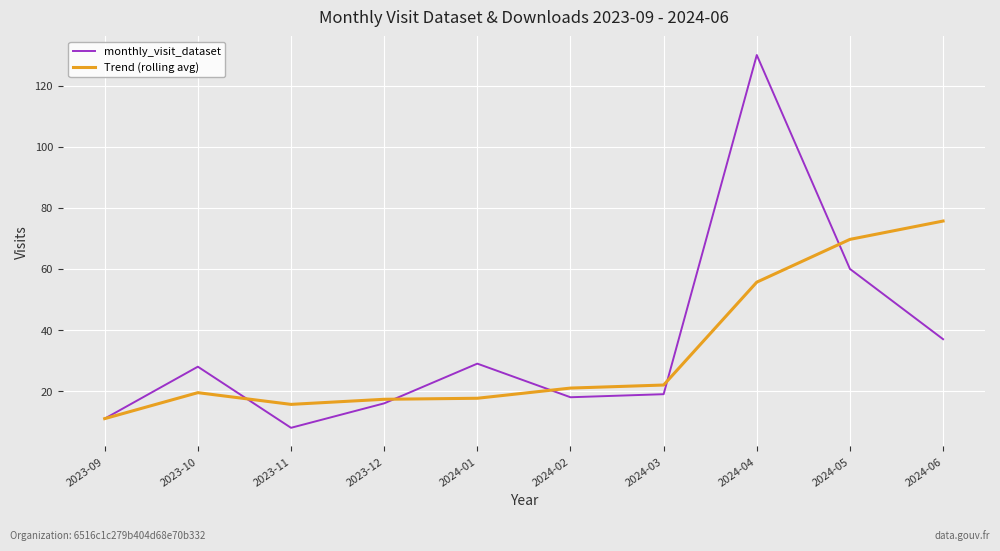

Where is the first local minimum for monthly_visit_dataset?

2023-11